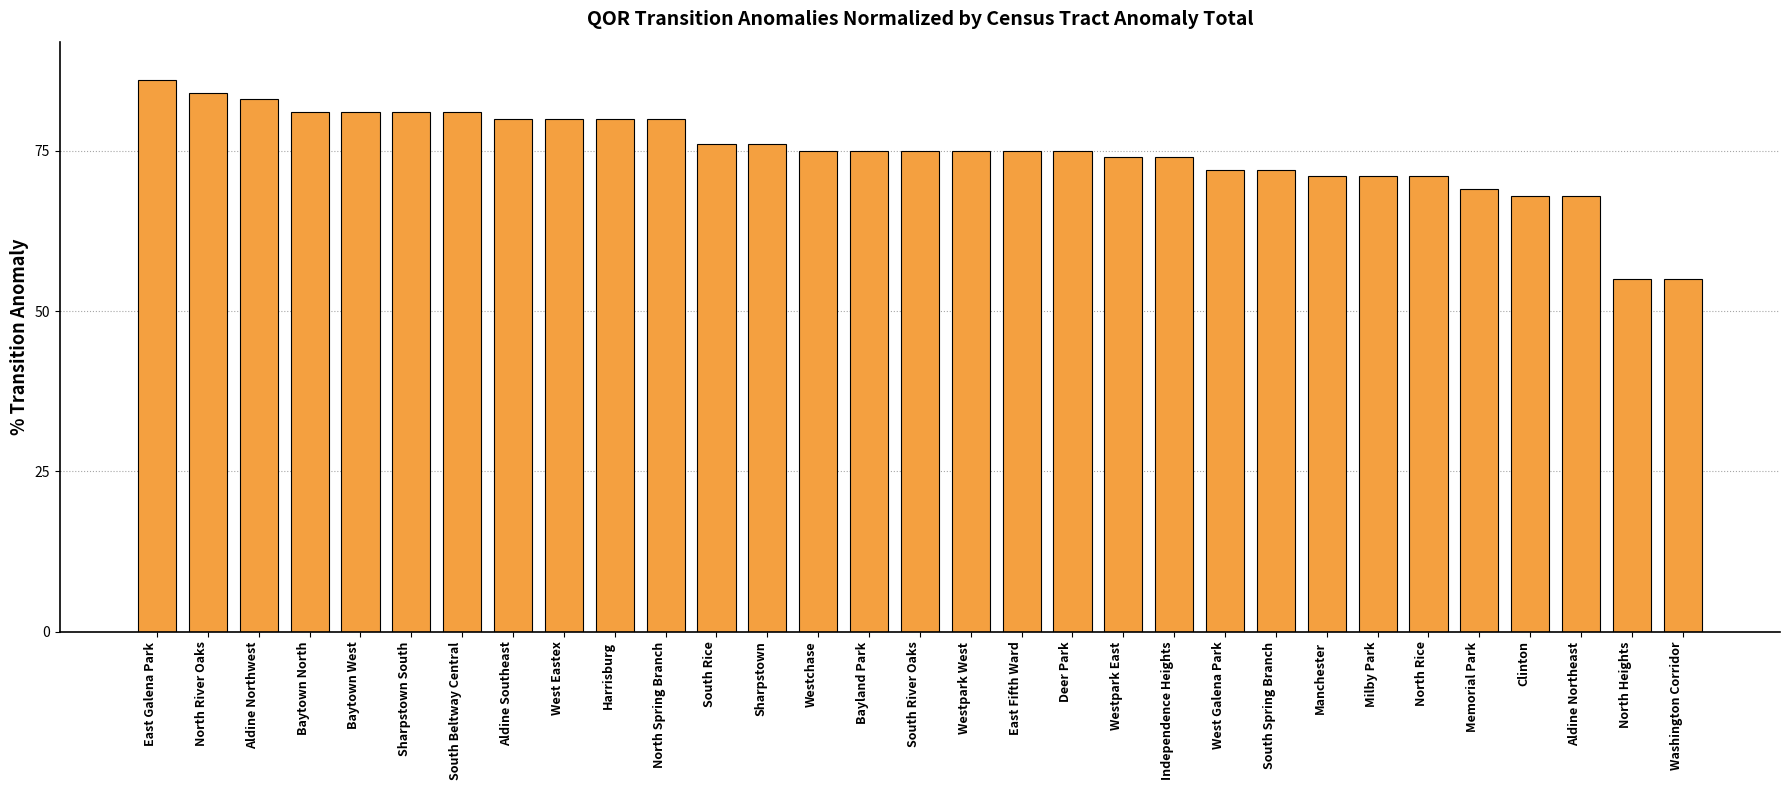

What is the minimum value shown in the chart?

55